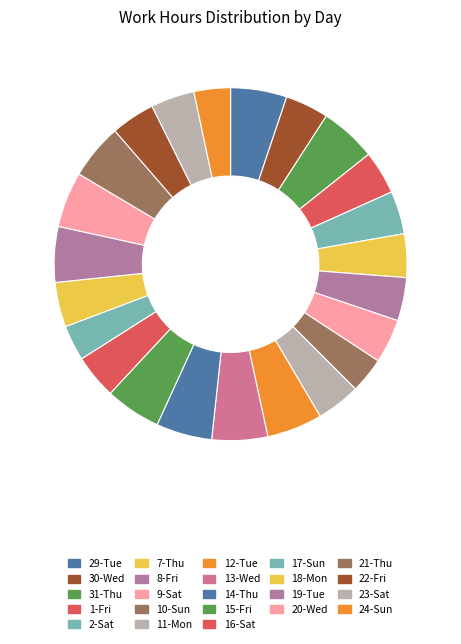

What percentage is the 13-Wed slice, to the nearest percent?

5%